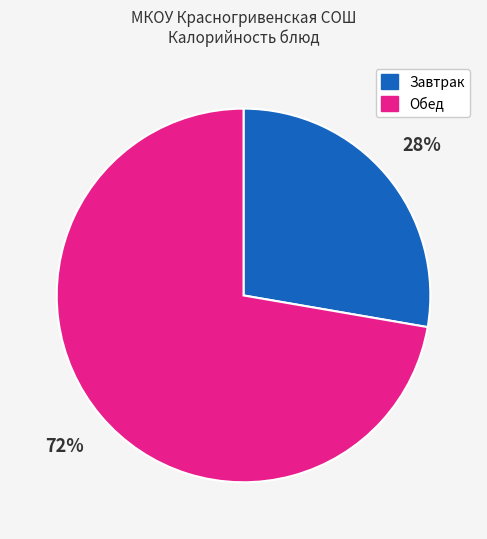

To the nearest percent, what is the average slice percentage?

50%